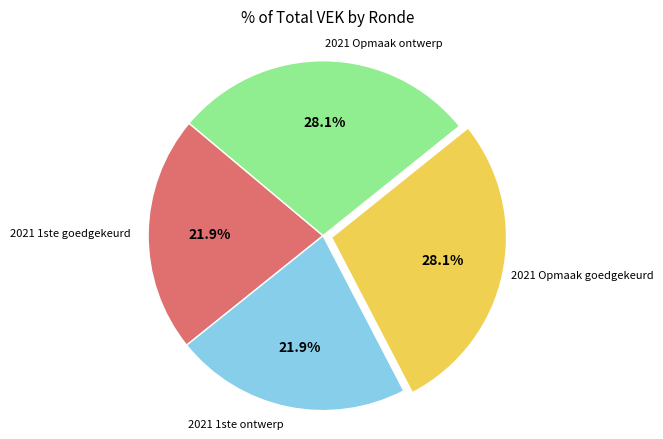

Does any single category account for the majority?

No